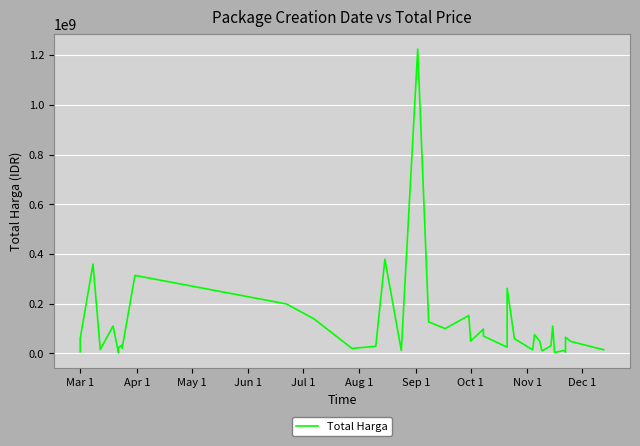

What is the maximum value shown in the chart?

1224682000